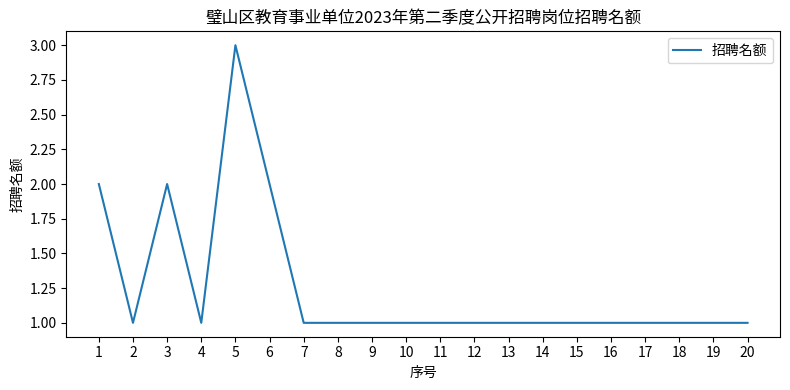

What is the ratio of the value at 12 to the value at 8?

1.0